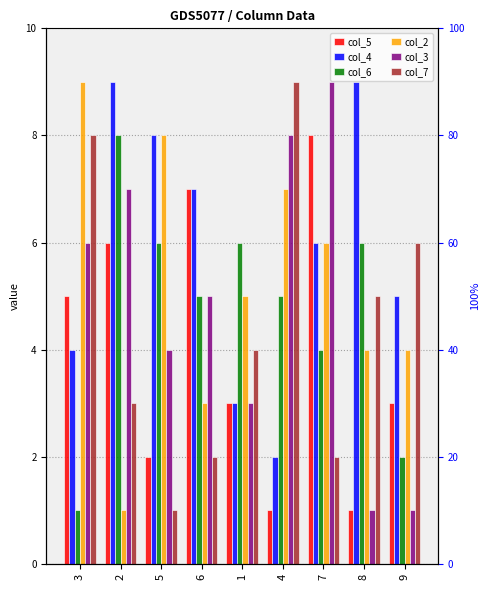

What are all the series names shown in the legend?

col_5, col_4, col_6, col_2, col_3, col_7